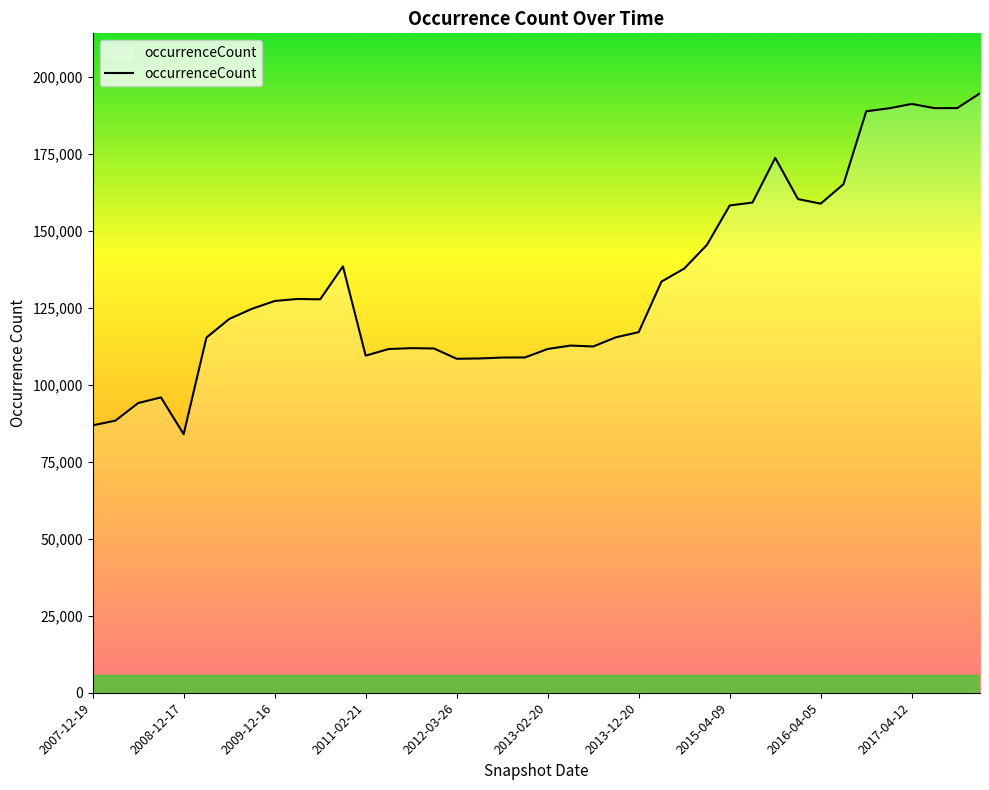

True or false: the data has more than 1 interior local peaks.

True